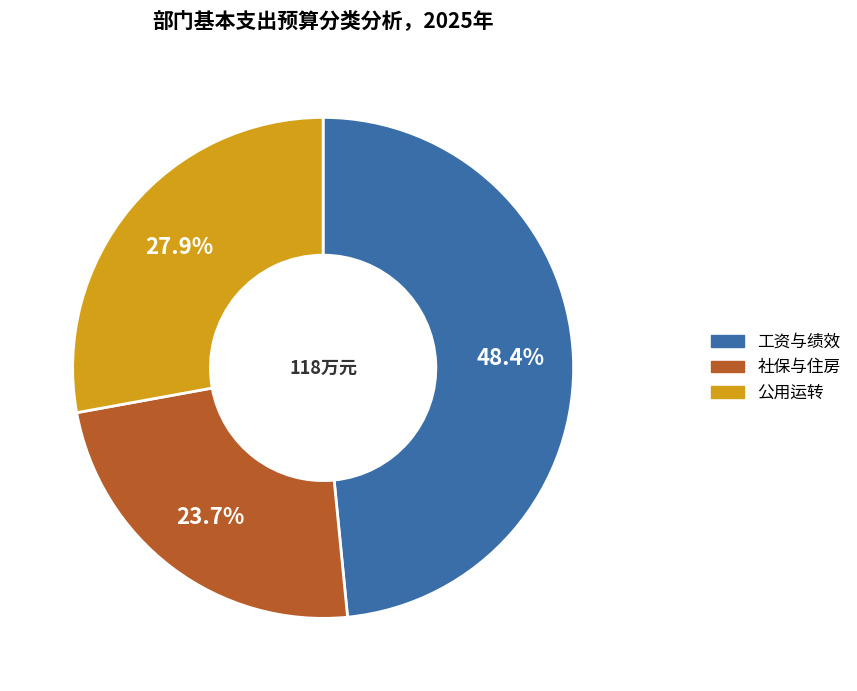

Is there a majority slice in this chart?

No